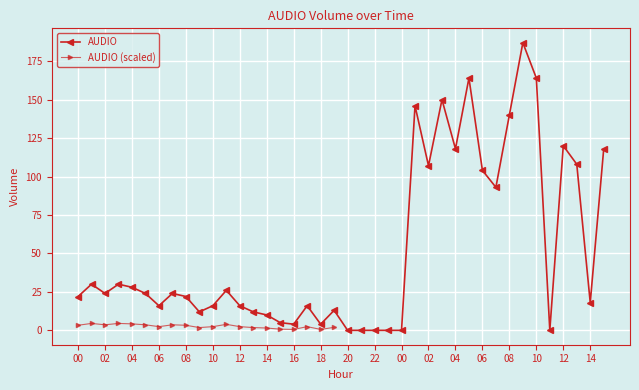

Reading left to right, transcribe all the data shown in this chart.

00=22	01=30	02=24	03=30	04=28	05=24	06=16	07=24	08=22	09=12	10=16	11=26	12=16	13=12	14=10	15=5	16=4	17=16	18=4	19=13	20=0	21=0	22=0	23=0	00=0	01=146	02=107	03=150	04=118	05=164	06=104	07=93	08=140	09=187	10=164	11=0	12=120	13=108	14=18	15=118